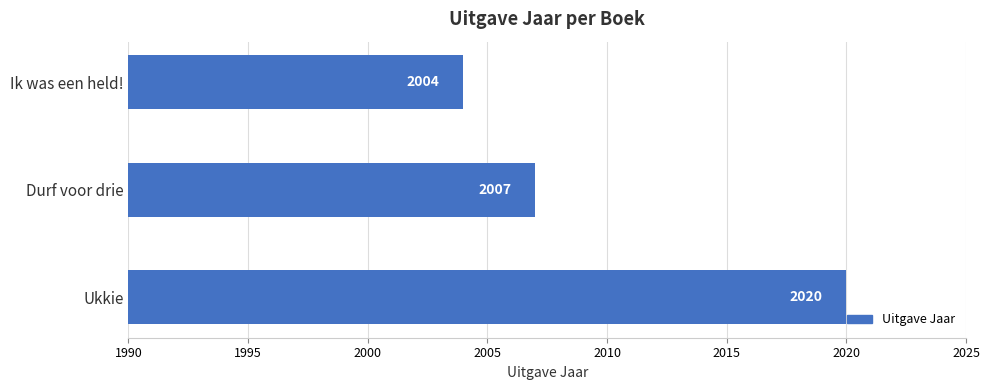

What is the sum of the values at Ukkie and Ik was een held!?

4024